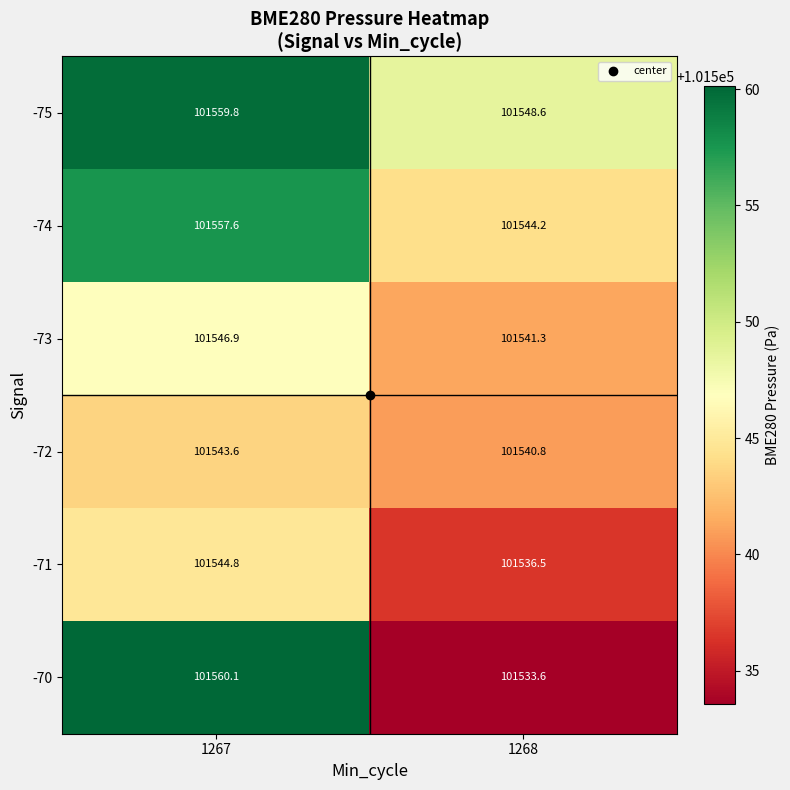

What is the sum of all -75 values?

203108.4